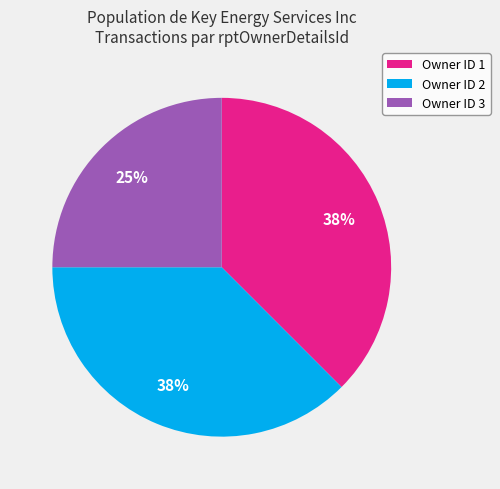

To the nearest percent, what is the average slice percentage?

33%